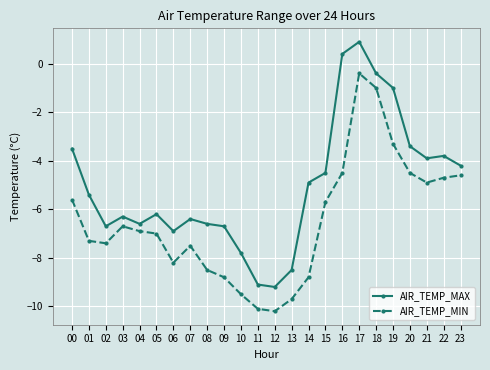

What are all the series names shown in the legend?

AIR_TEMP_MAX, AIR_TEMP_MIN